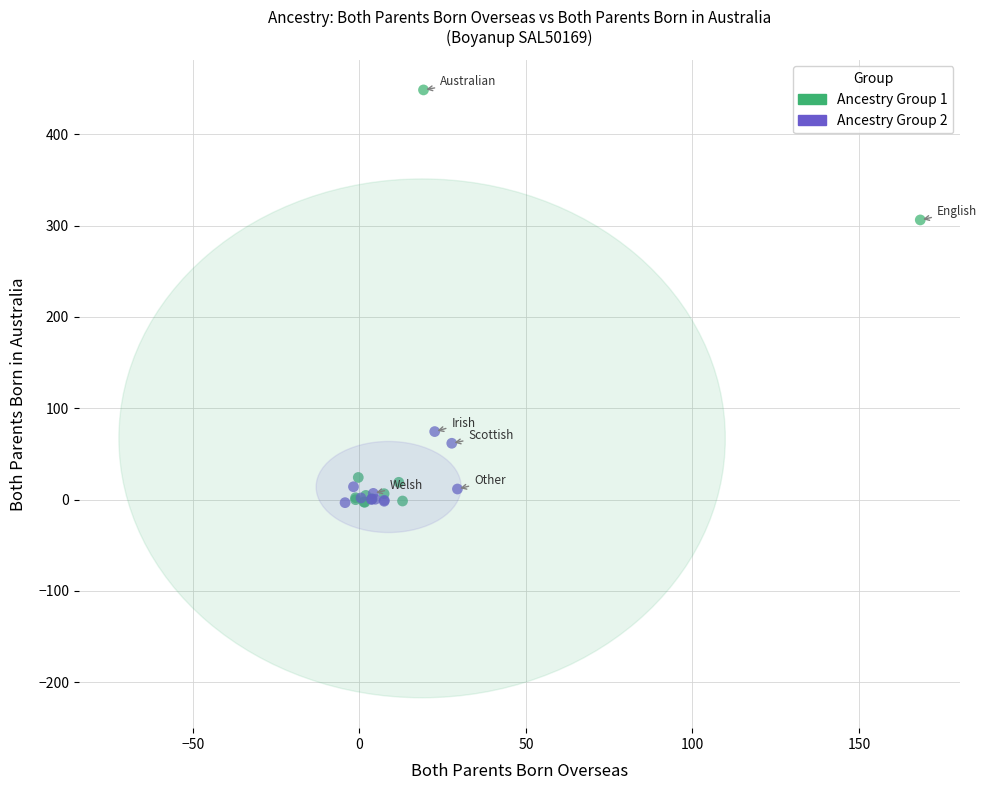

Which series reaches the maximum Y coordinate?

Ancestry Group 1